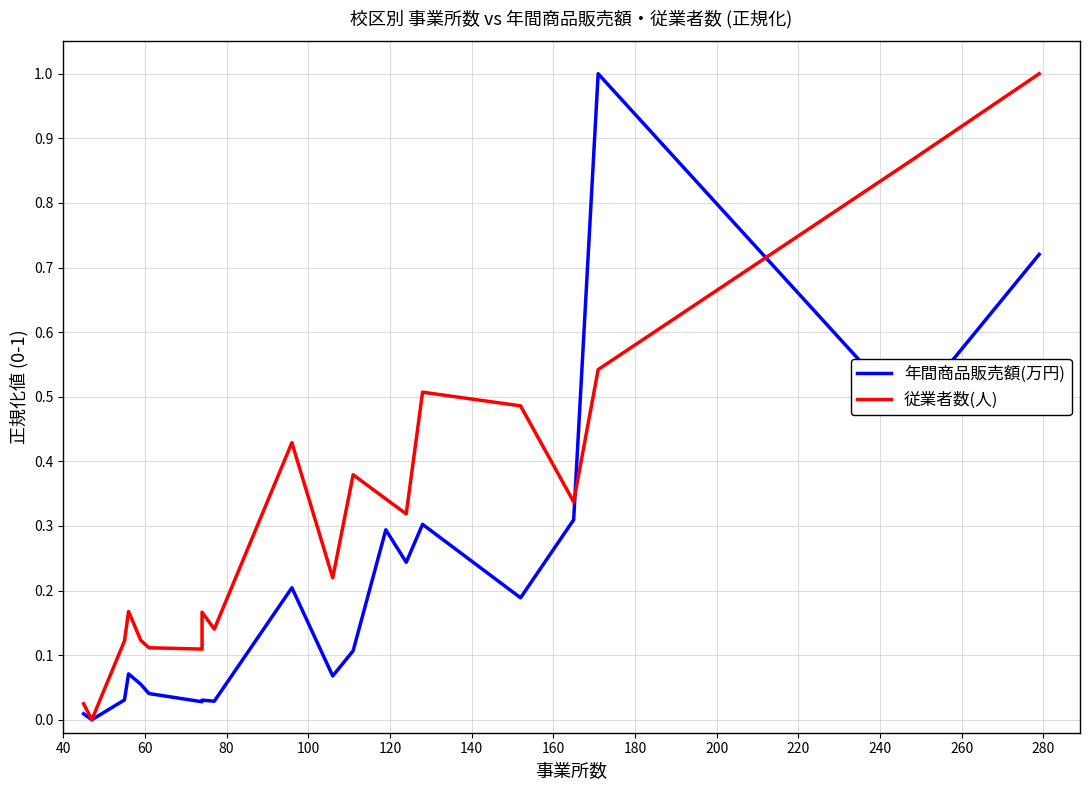

Which series ends up on top after the final intersection of 年間商品販売額(万円) and 従業者数(人)?

従業者数(人)